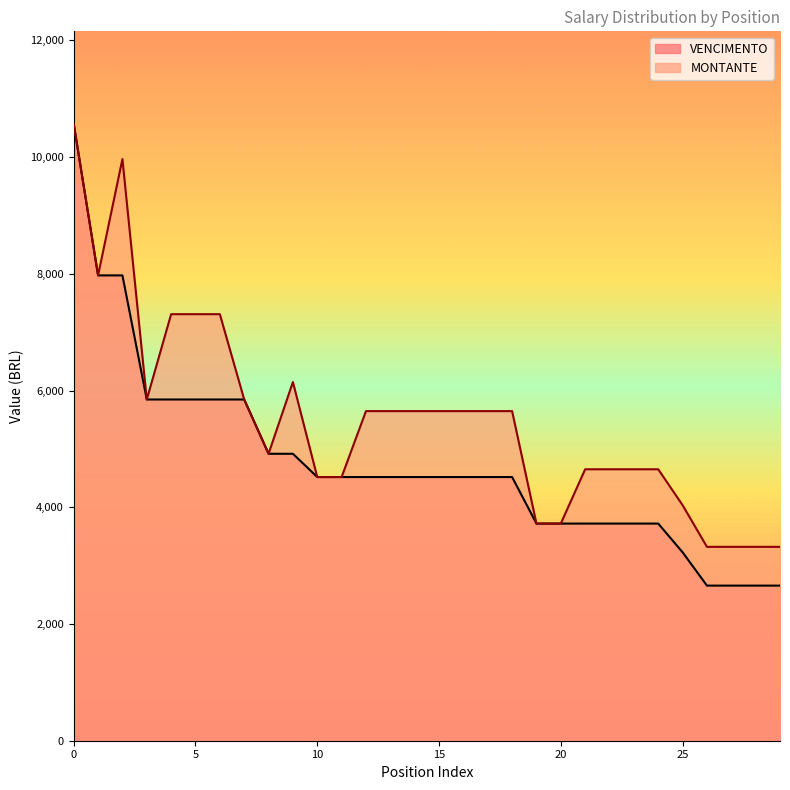

Which series has the largest total across all categories?

MONTANTE